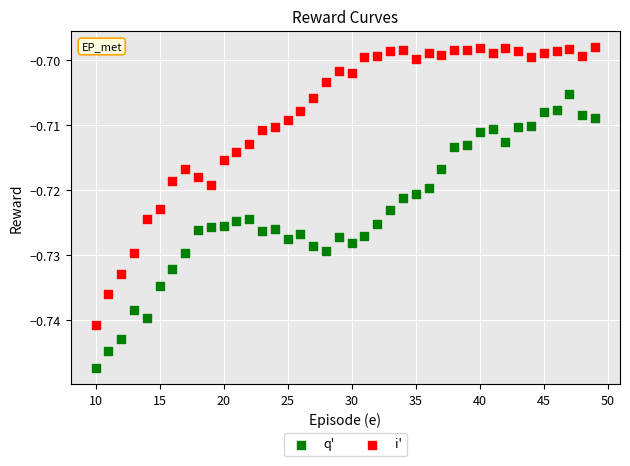

Across all data points, what is the range of X values (max minus min)?

39.0